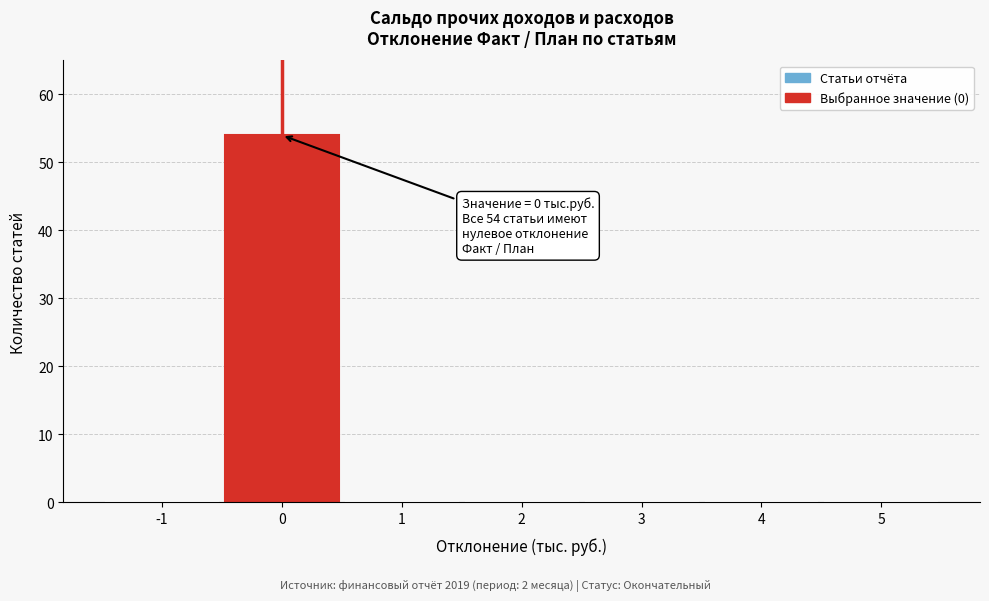

Reading right to left, list all the values displayed in this chart.

5=0	4=0	3=0	2=0	1=0	0=54	-1=0